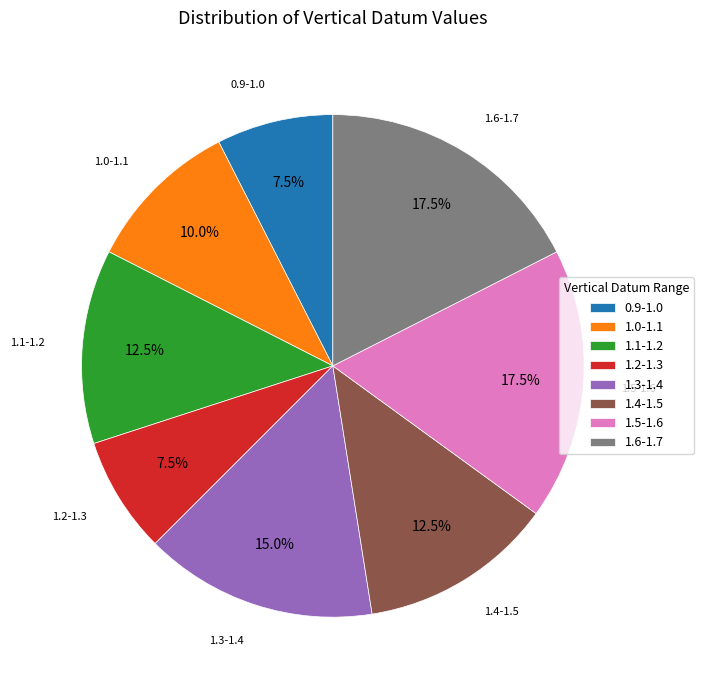

How many slices are in this pie chart?

8